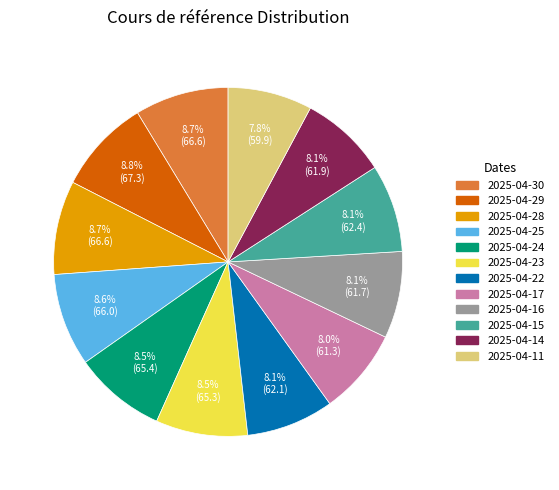

What is the ratio of the value at 2025-04-14 to the value at 2025-04-25?

0.9